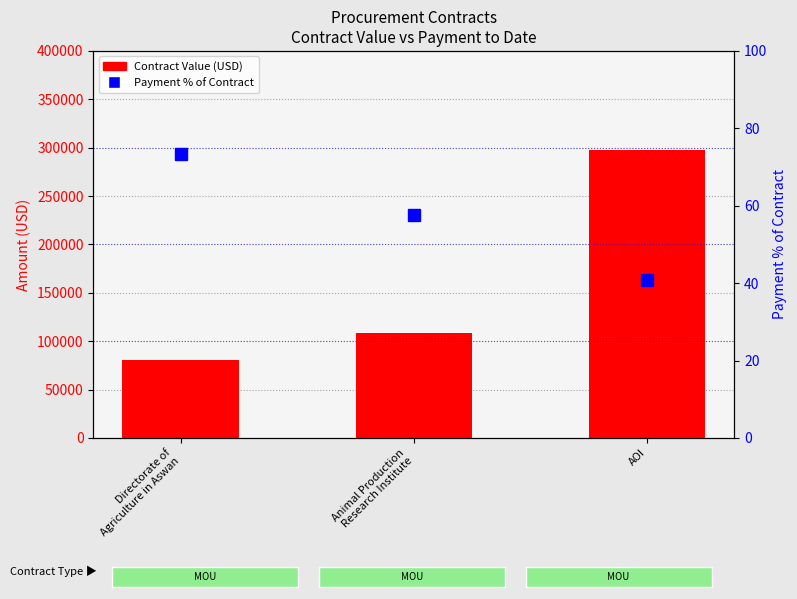

What is the label of the 3rd bar from the right?

Directorate of
Agriculture in Aswan